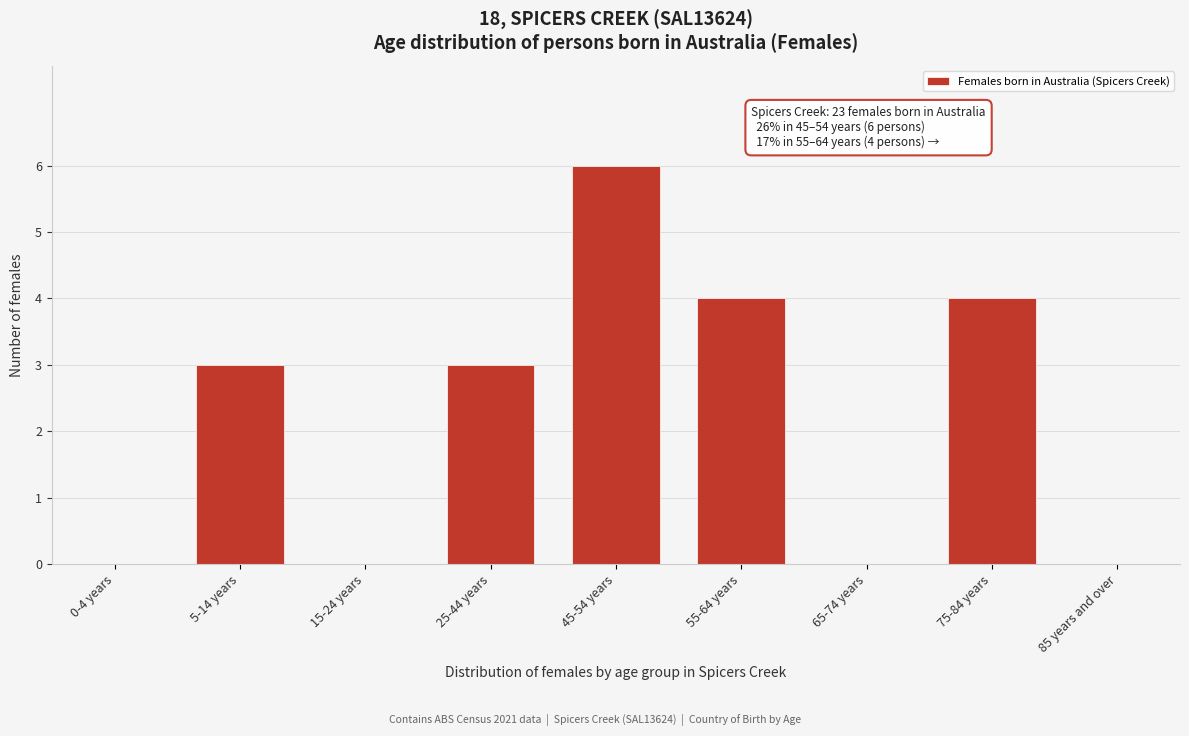

Reading left to right, what are all the values shown in this chart?

0-4 years=0	5-14 years=3	15-24 years=0	25-44 years=3	45-54 years=6	55-64 years=4	65-74 years=0	75-84 years=4	85 years and over=0